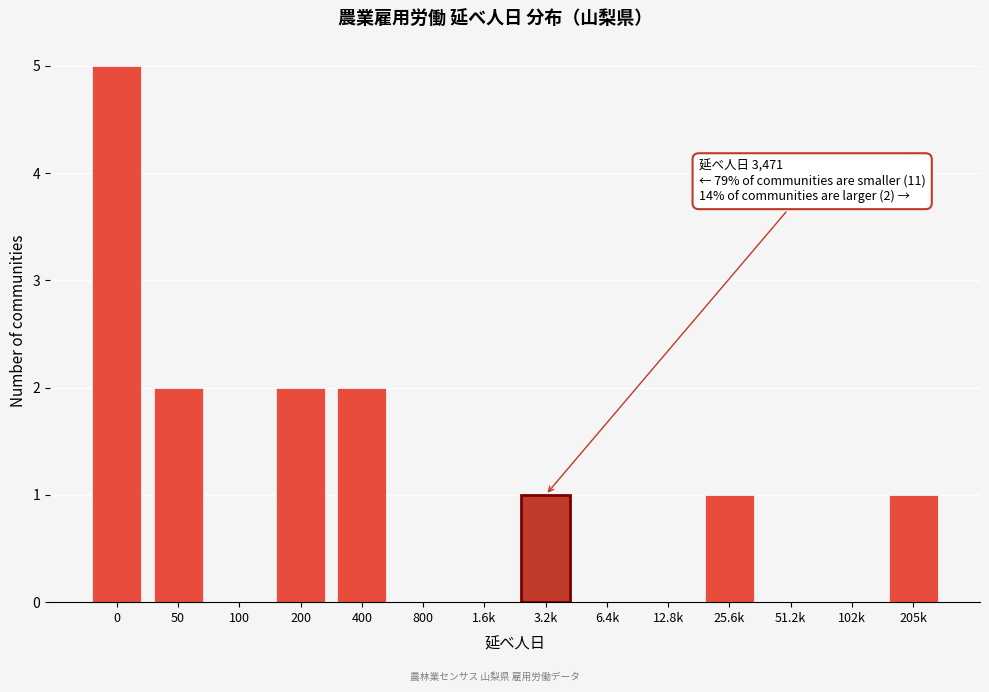

Reading left to right, what are all the values shown in this chart?

0=5	50=2	100=0	200=2	400=2	800=0	1.6k=0	3.2k=1	6.4k=0	12.8k=0	25.6k=1	51.2k=0	102k=0	205k=1